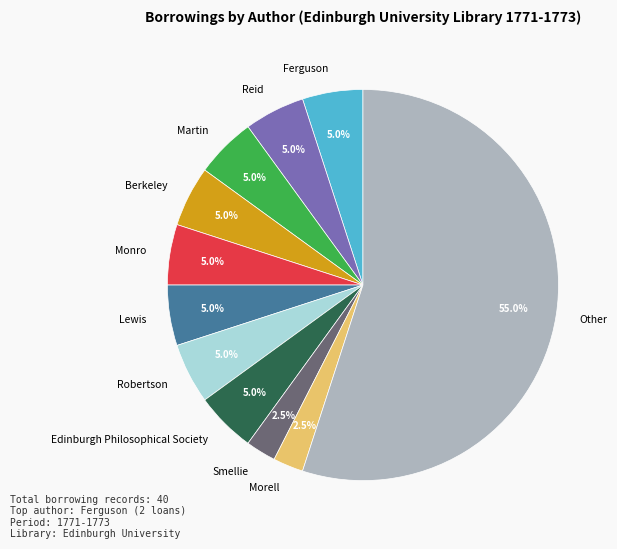

Does Other represent more than half of the total?

Yes